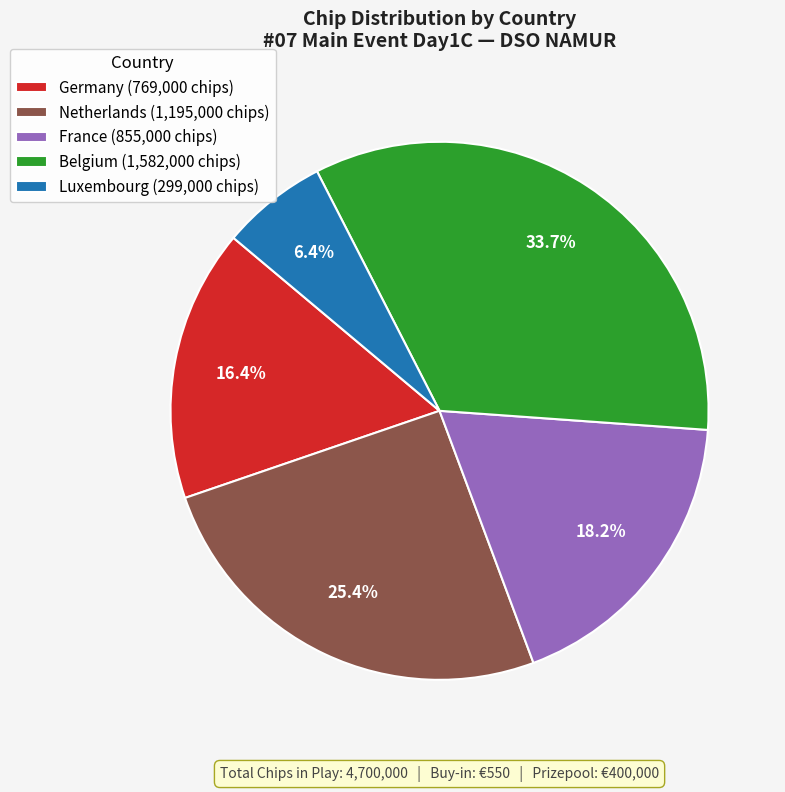

Is the sum of Luxembourg (299,000 chips) and Germany (769,000 chips) greater than half?

No